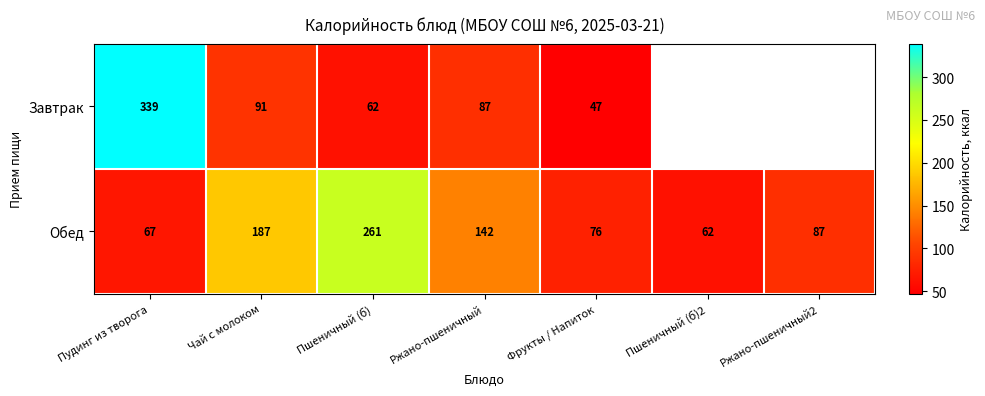

Which category has the highest value in the Обед series?

Пшеничный (б)